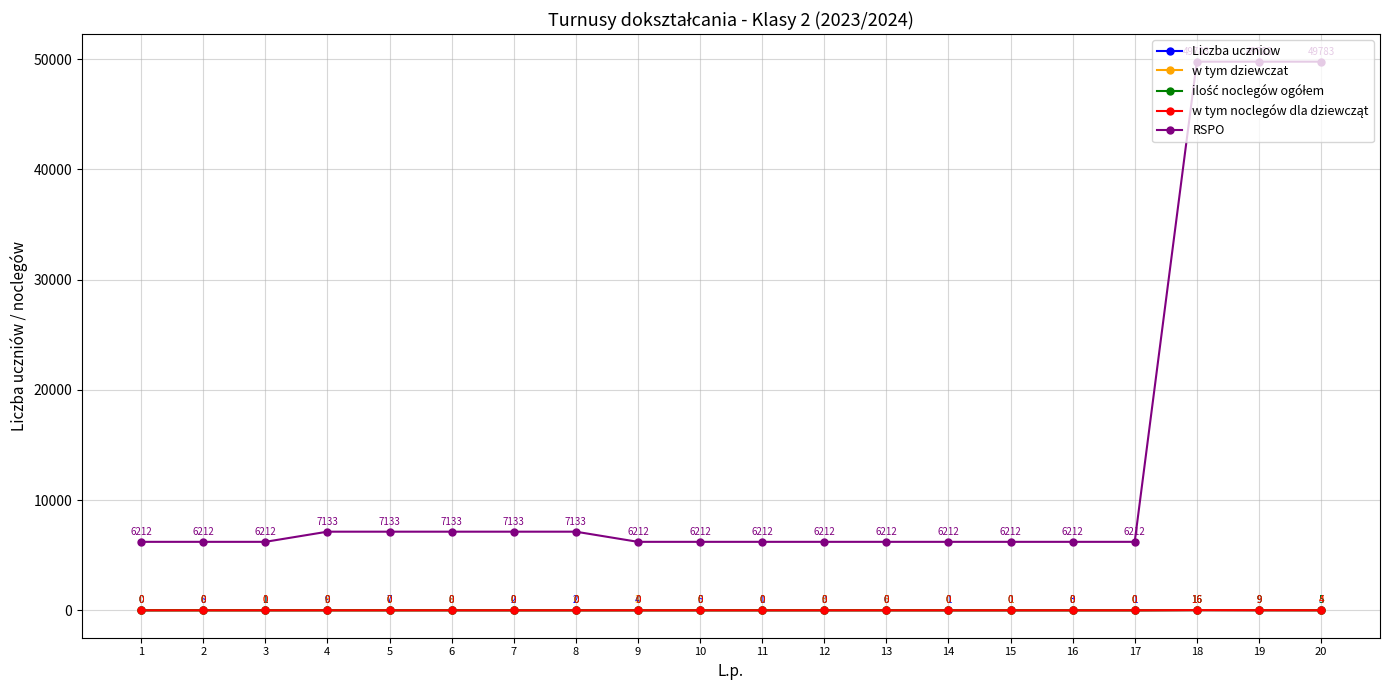

At which label is w tym dziewczat closest to 8?

6